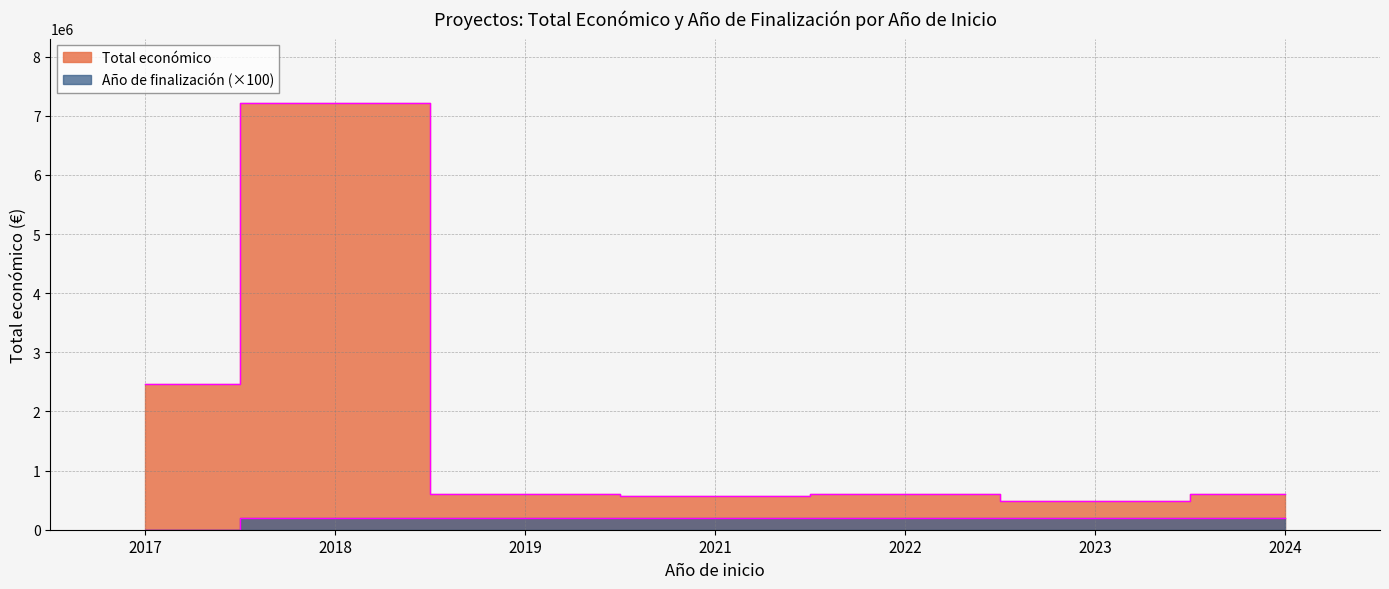

List the series in order of their peak value, highest first.

Total económico, Año de finalización